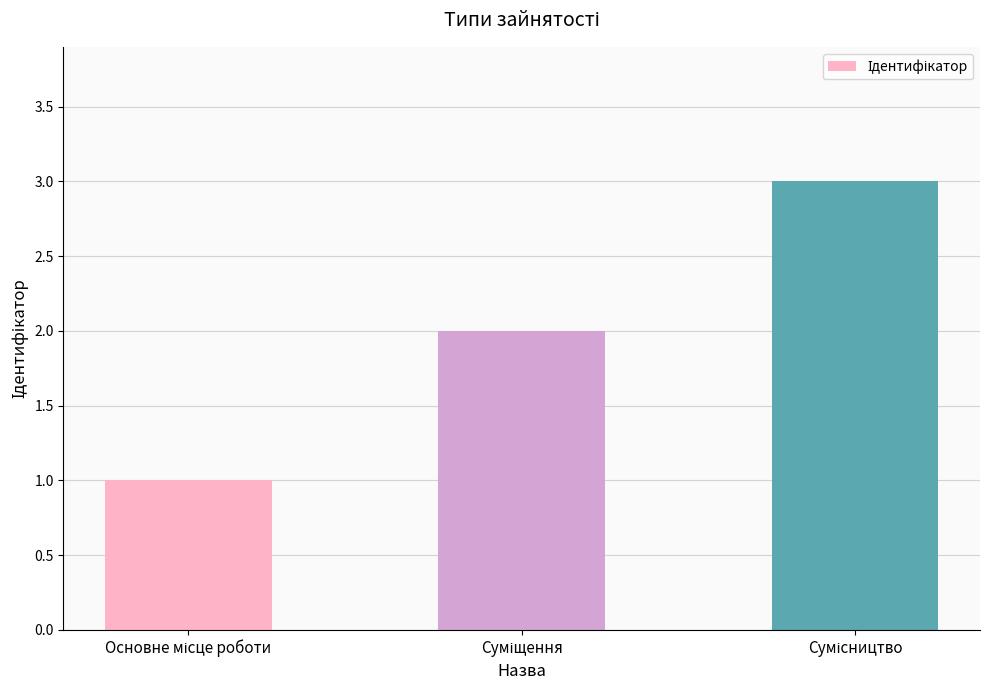

How many categories are shown in the chart?

3